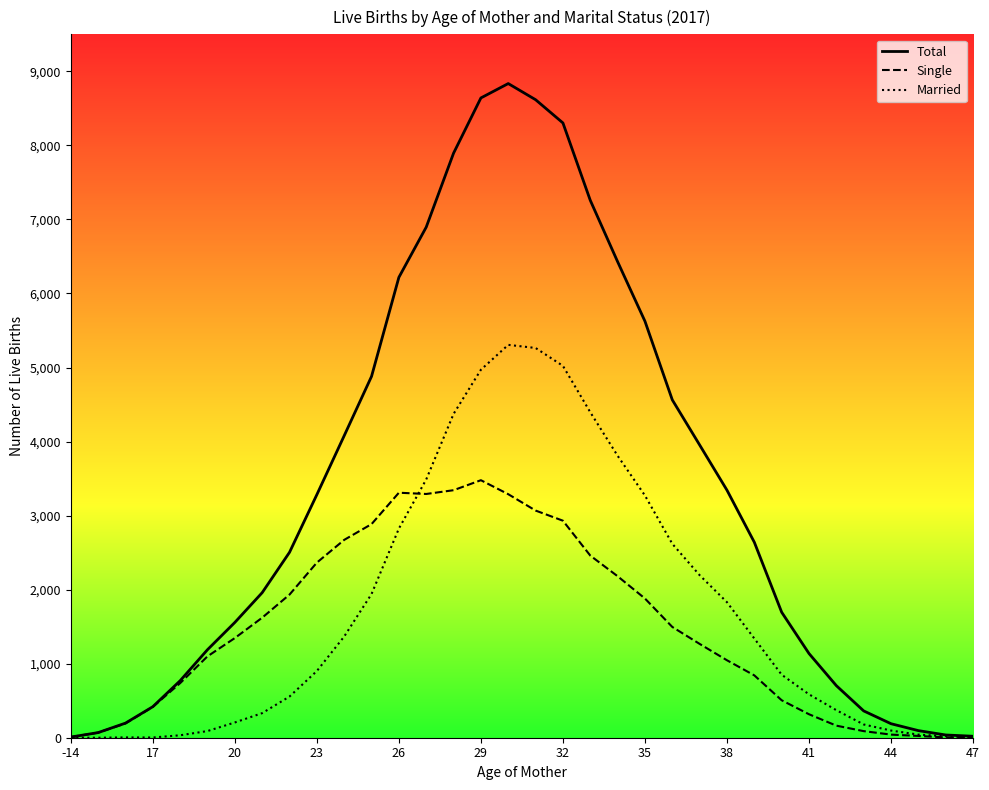

Which series has the widest spread of values?

Total